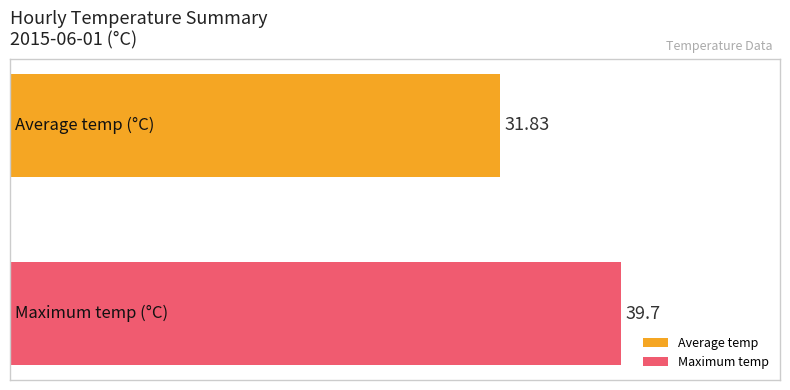

What is the average value?

35.8